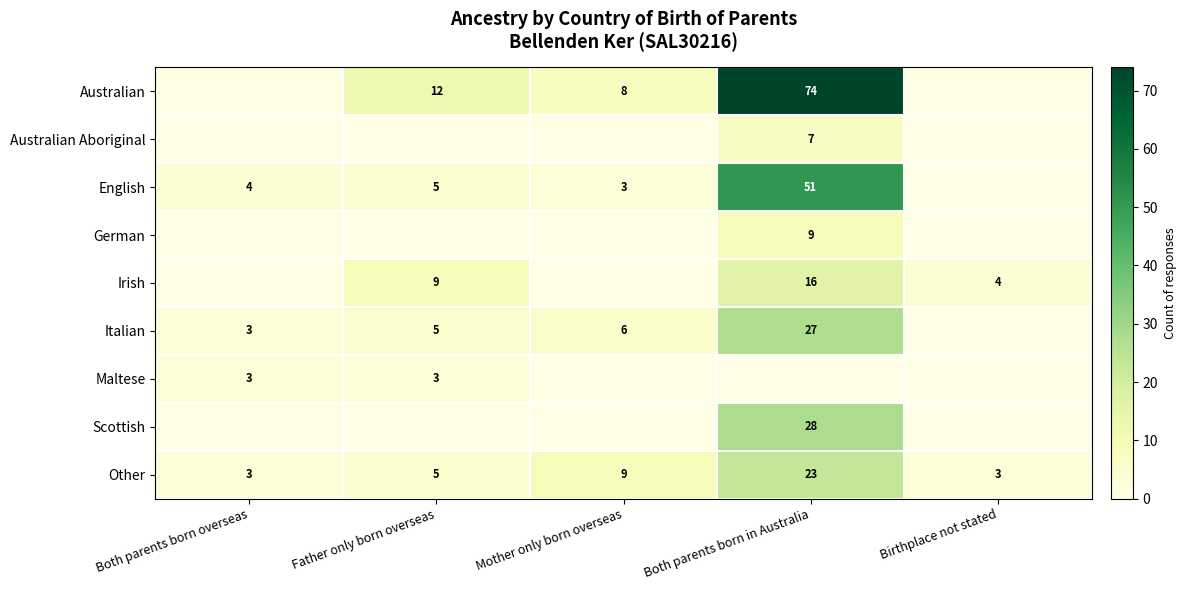

Is it true that Italian equals 2 at Both parents born overseas?

False